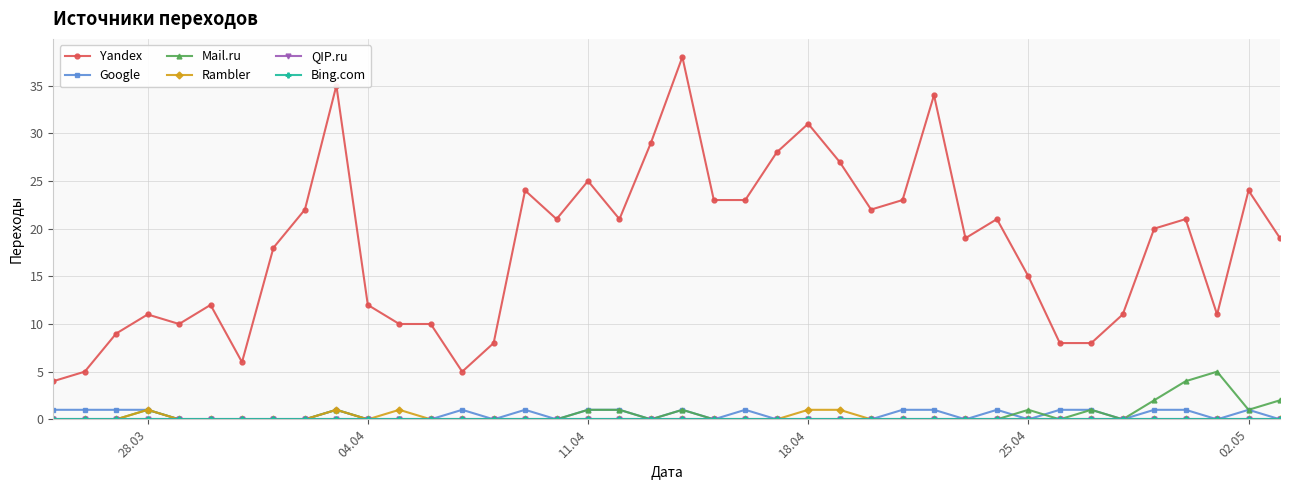

Is this an area chart (filled region under the line)?

No